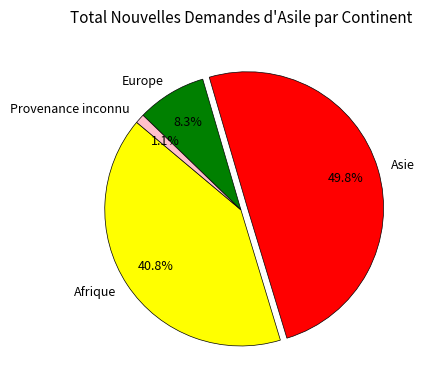

To the nearest percent, what is the difference between the largest and smallest slice percentages?

49%